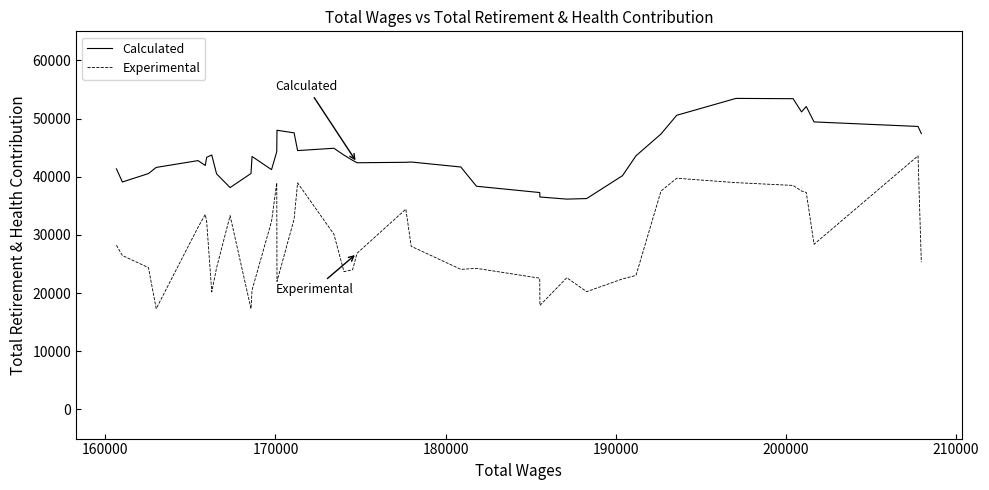

True or false: Experimental and Calculated intersect in this chart.

False